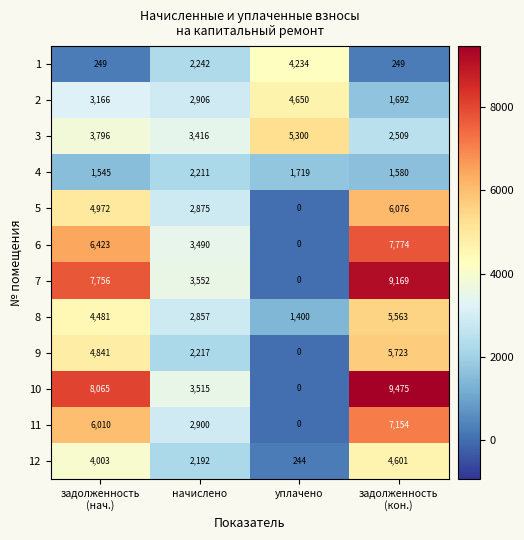

At which category does the chart reach its minimum across all series?

уплачено